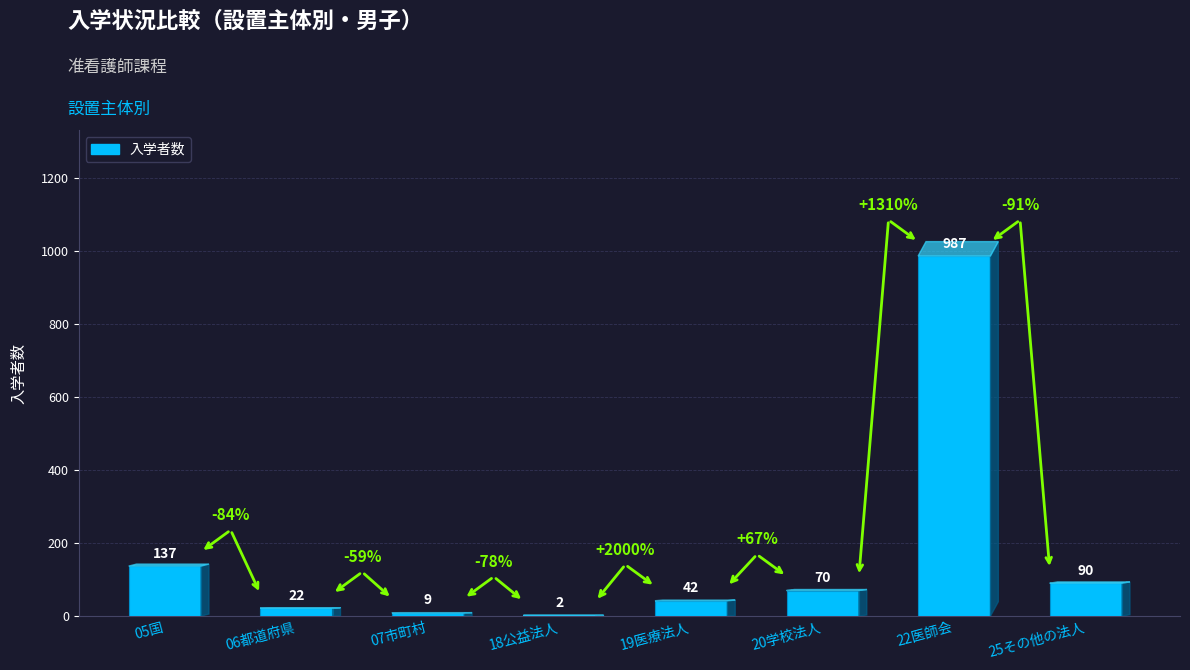

What is the sum of the values at 18公益法人 and 25その他の法人?

92